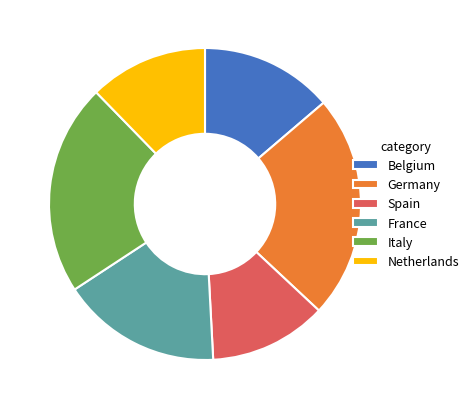

Is there a majority slice in this chart?

No